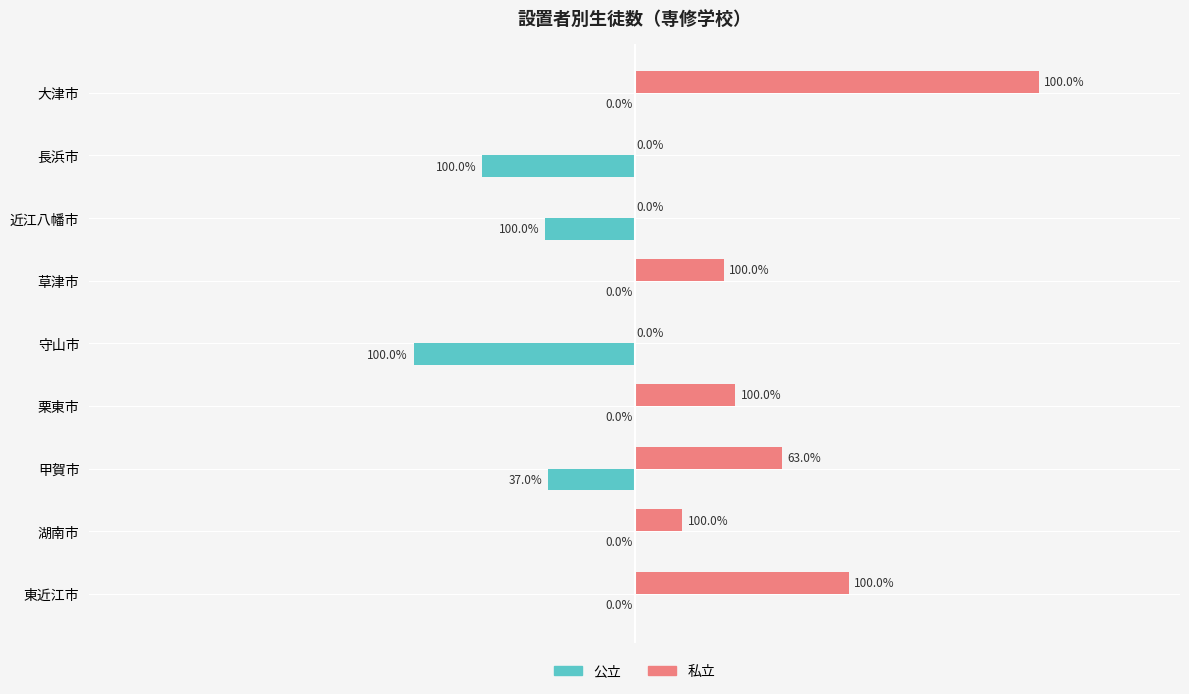

What are all the series names shown in the legend?

公立, 私立